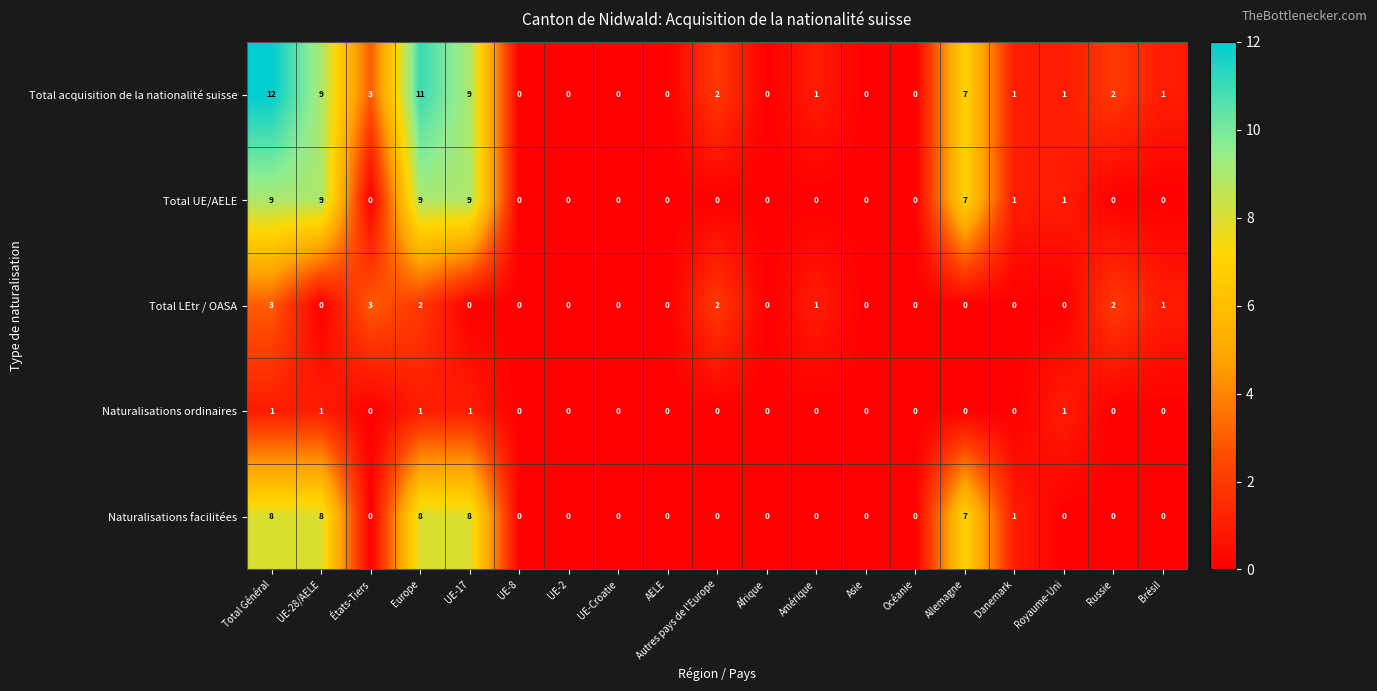

What is the highest value of the Total UE/AELE series?

9